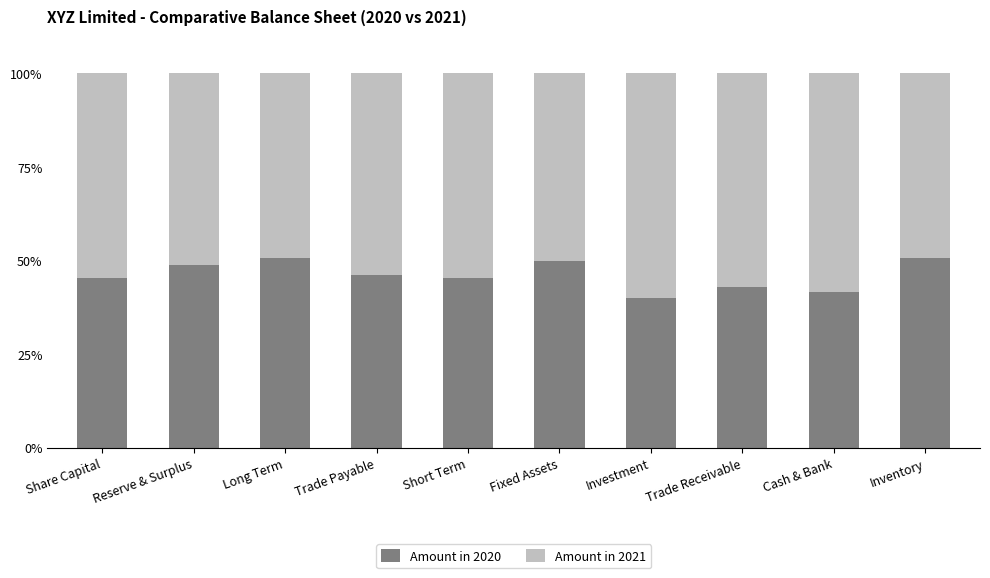

How many distinct data groups are displayed?

2